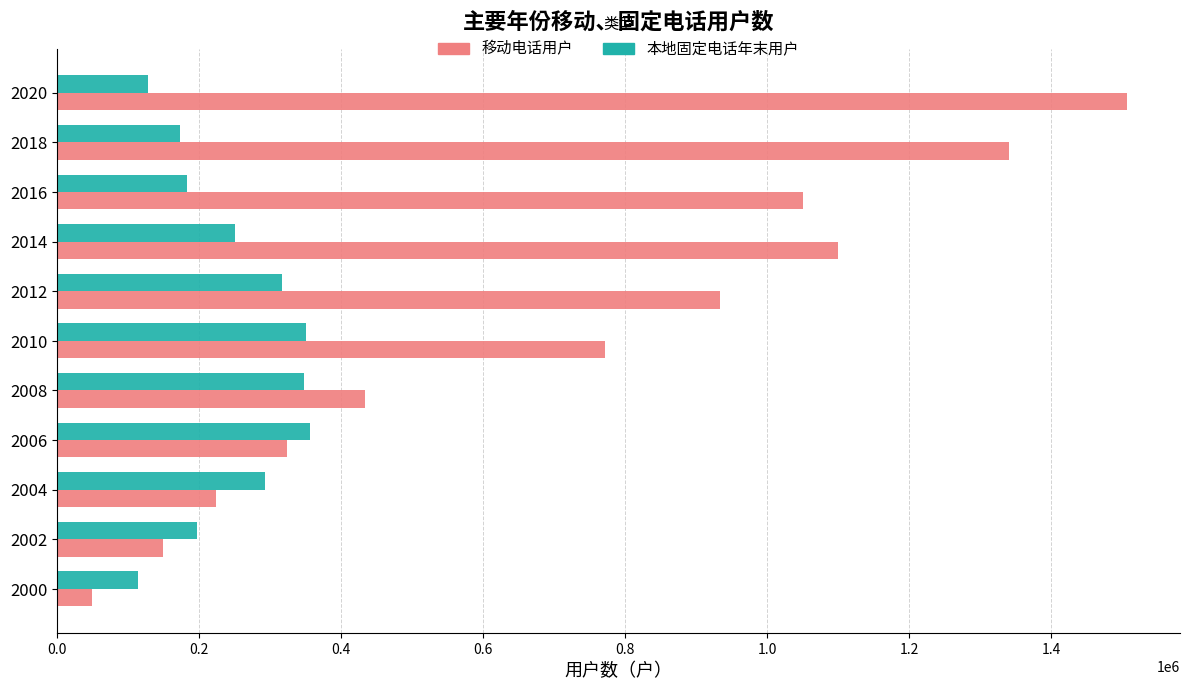

At how many categories does at least one series exceed 887753?

5